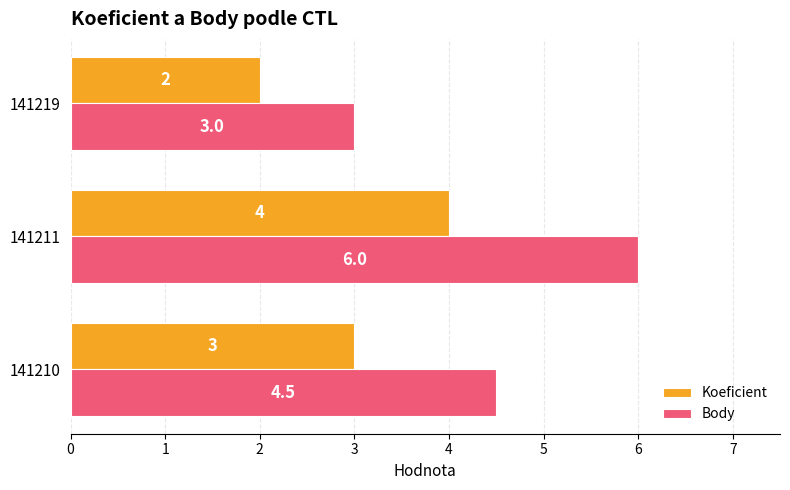

At how many categories does at least one series exceed 5?

1